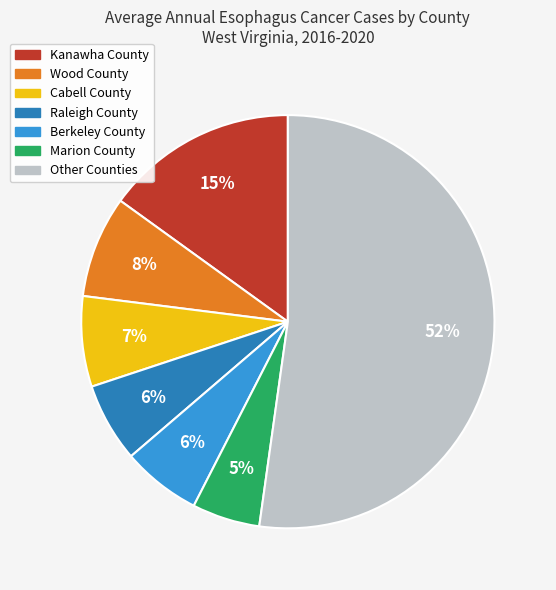

Is there a majority slice in this chart?

Yes